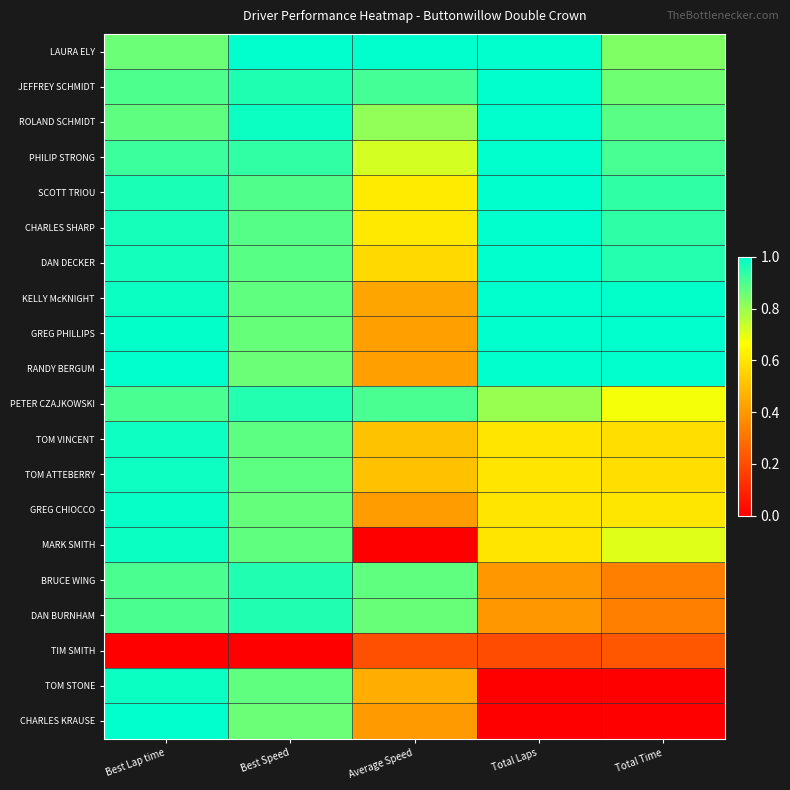

At which category does the chart reach its peak across all series?

Best Speed